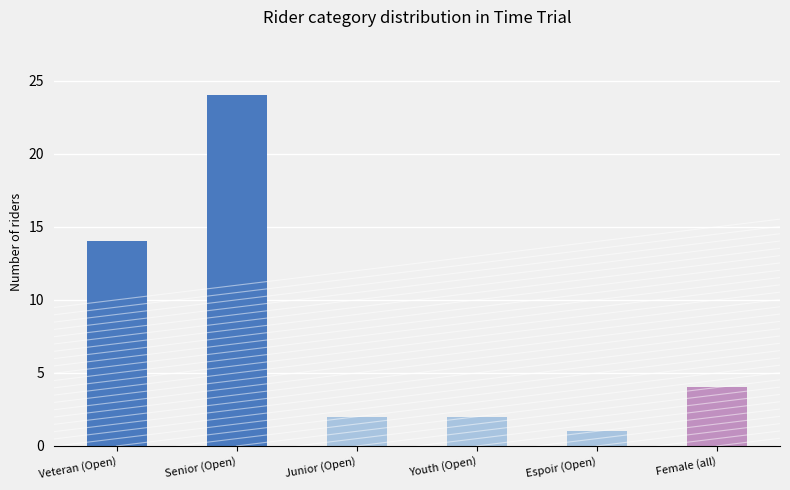

The value at Espoir (Open) is 1. True or false?

True